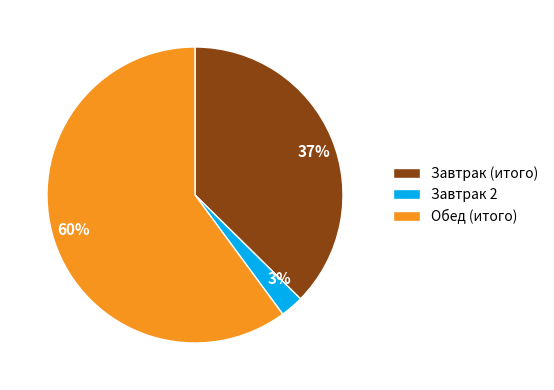

Between Завтрак (итого) and Обед (итого), which is larger?

Обед (итого)